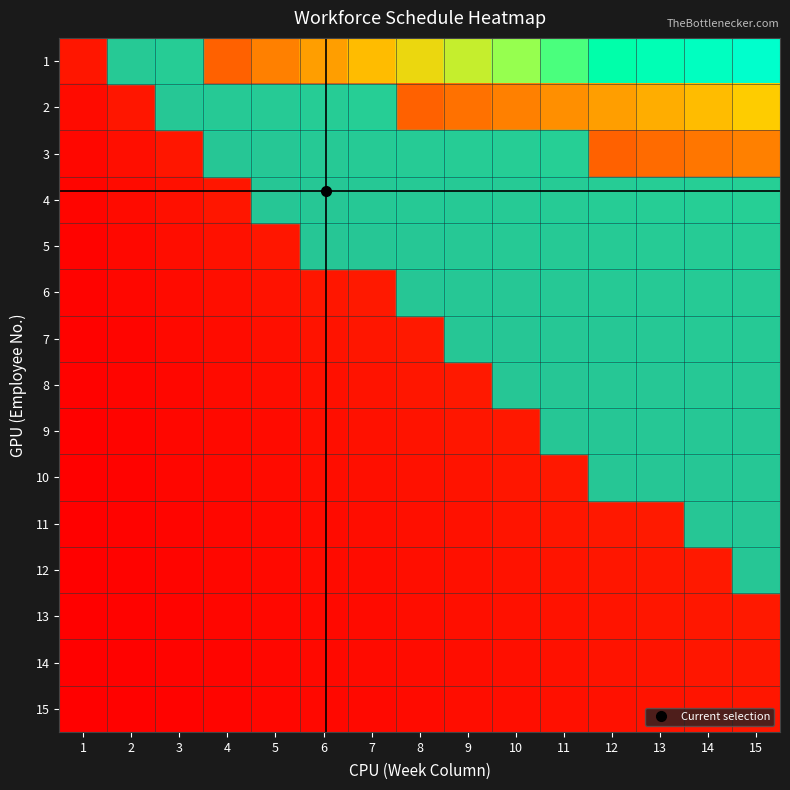

At which category does the chart reach its minimum across all series?

1